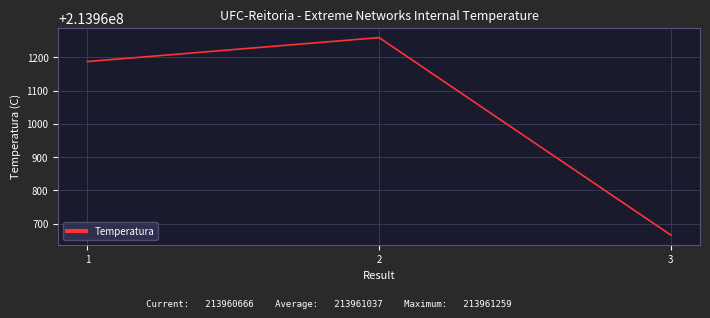

How many lines are shown in the chart?

1